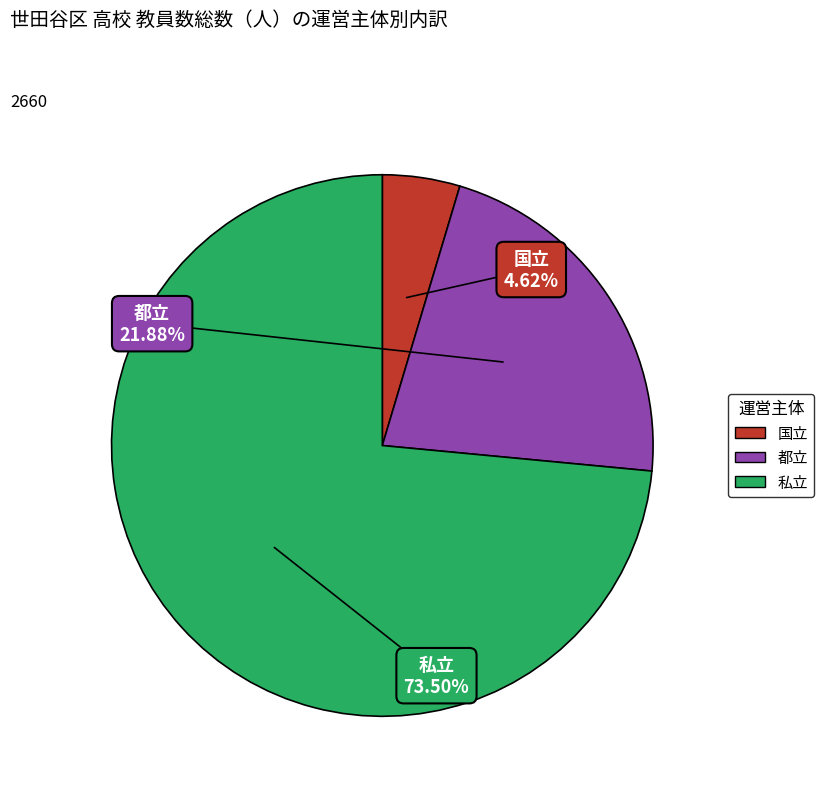

True or false: 私立 accounts for 82% of the total.

False